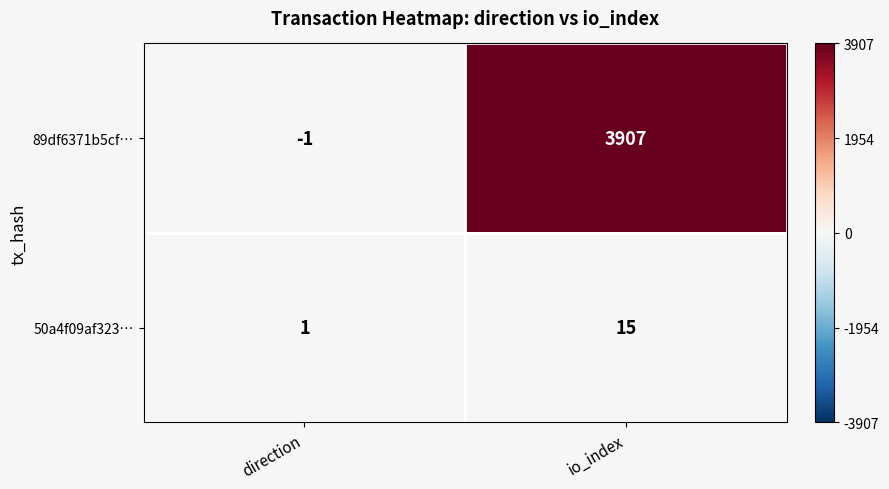

True or false: 50a4f09af323… has a value of 15 at io_index.

True